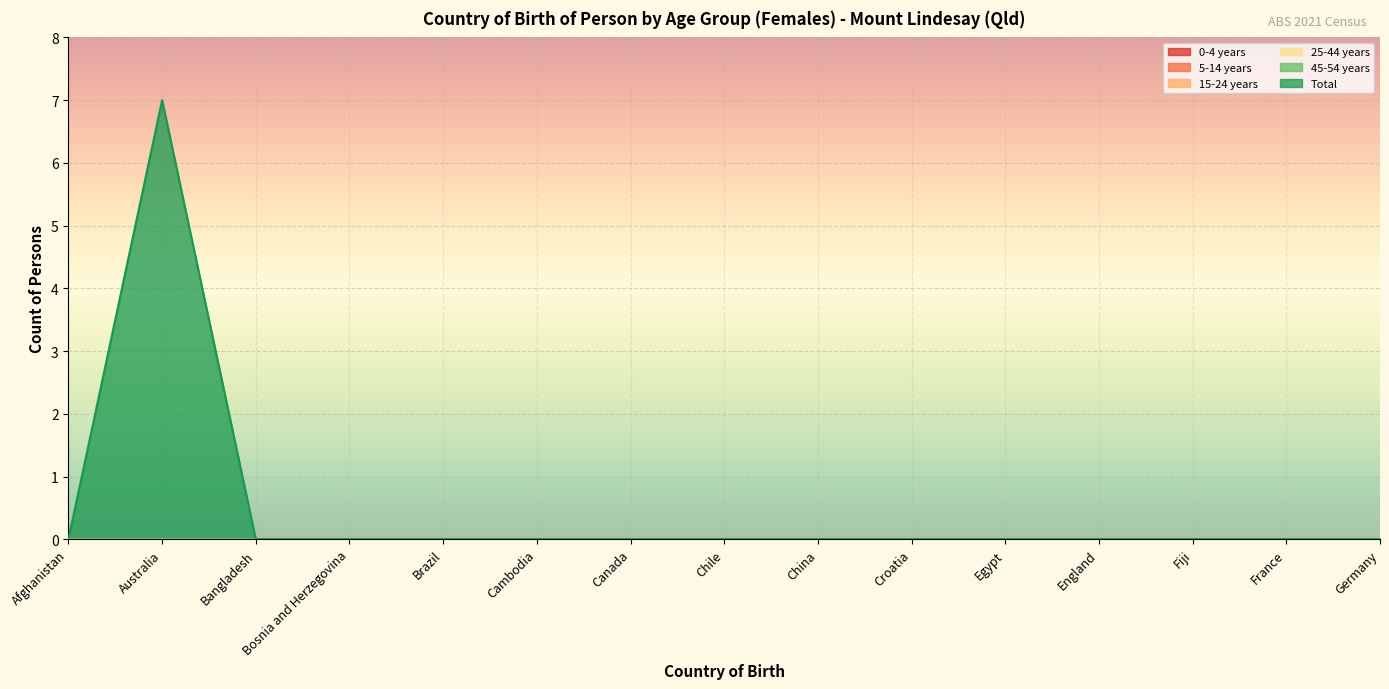

Does the chart display data point markers on the line(s)?

No